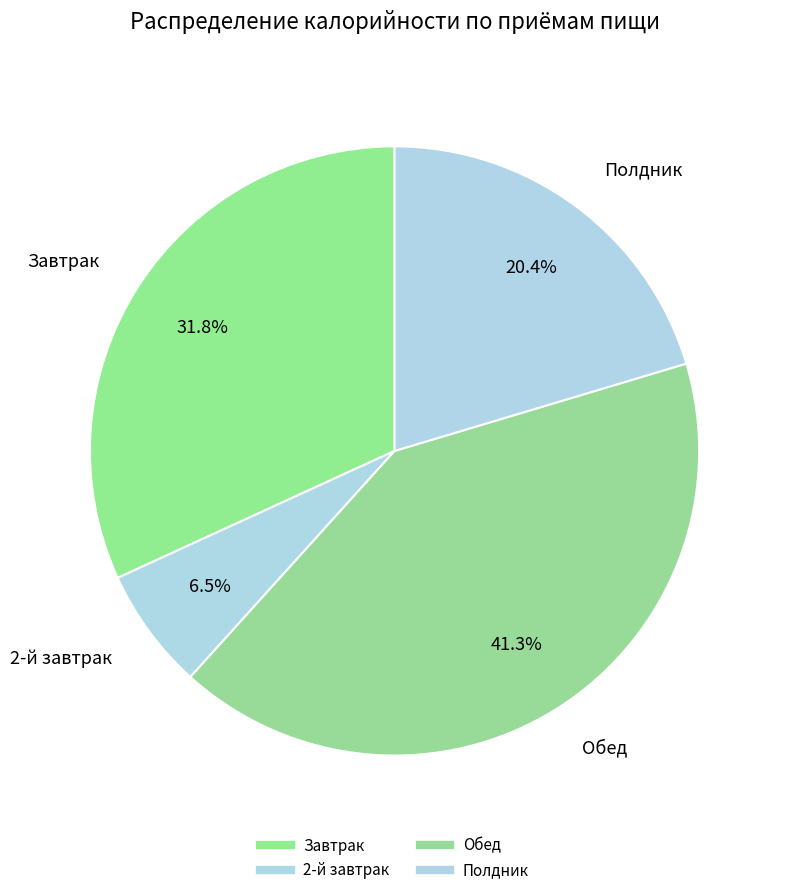

To the nearest percent, what percentage of the pie is Полдник?

20%